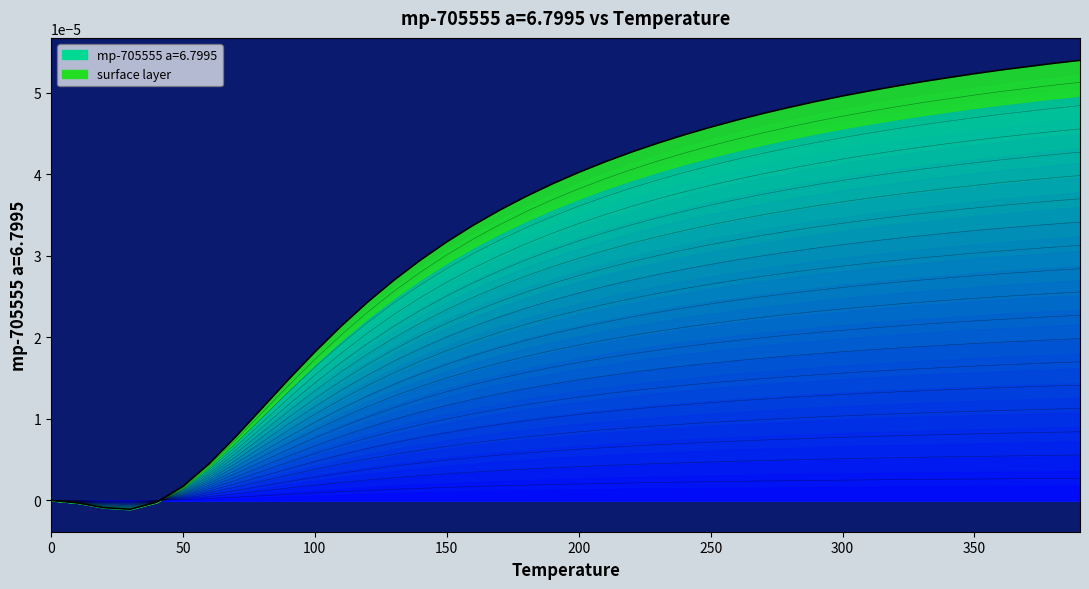

Is it true that the value at 390.0 is 0.0?

False